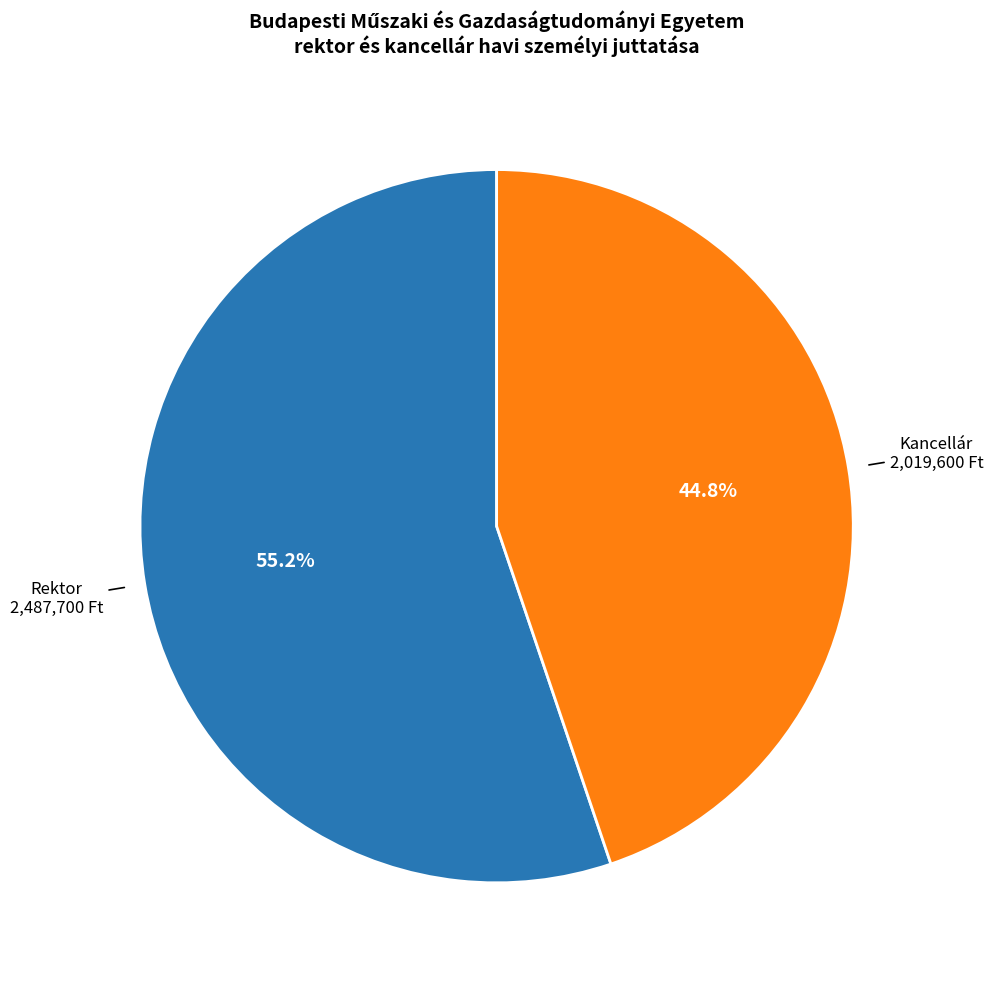

Rank the categories by value from highest to lowest.

Rektor, Kancellár